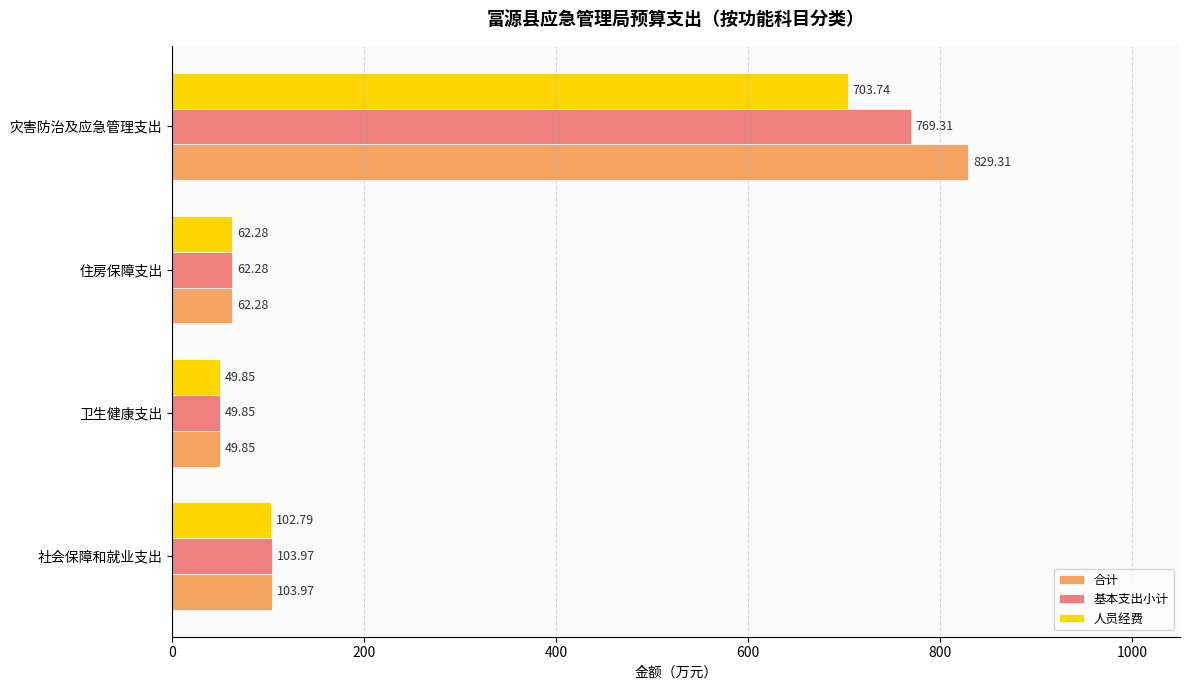

At which label is 人员经费 closest to 376?

社会保障和就业支出